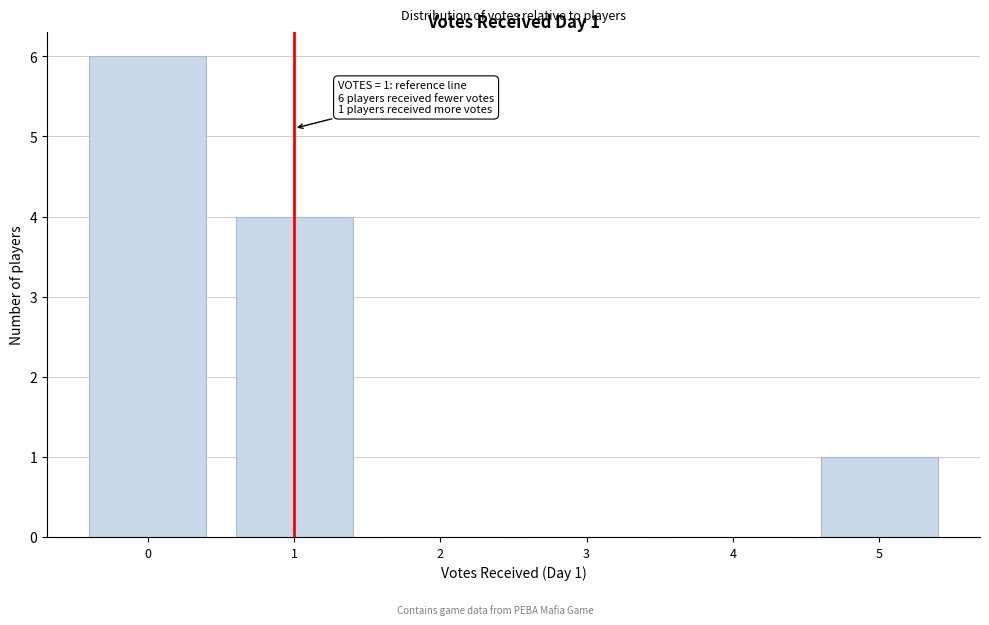

Reading left to right, extract all data points from this chart.

0=6	1=4	2=0	3=0	4=0	5=1